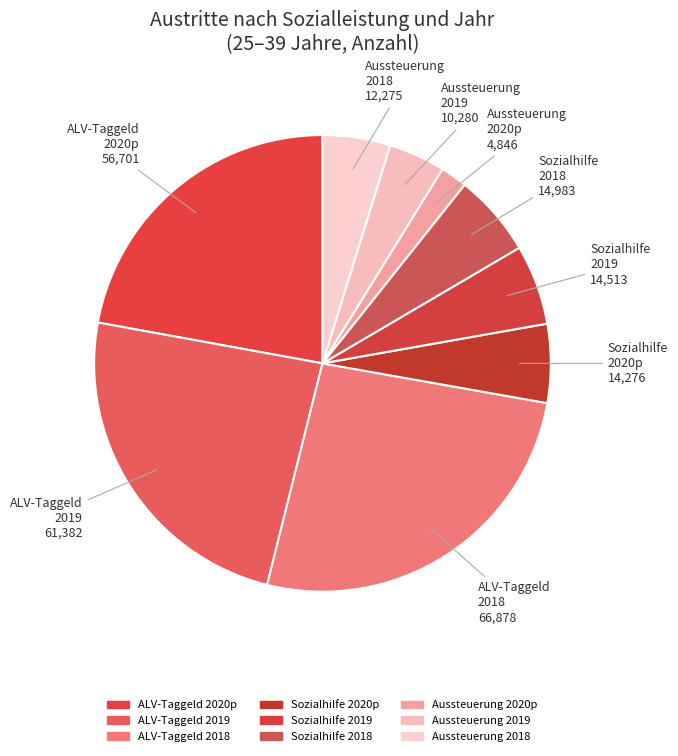

How many slices are in this pie chart?

9